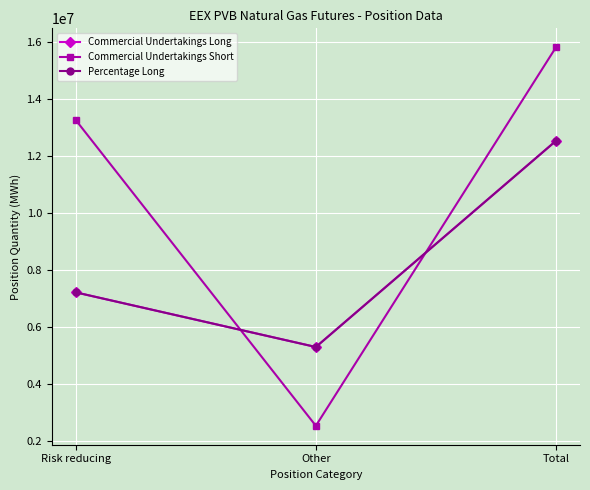

Reading left to right, transcribe all the data shown in this chart.

Commercial Undertakings Long: 7222190.0	5307570.0	12529760.0
Commercial Undertakings Short: 13259180.0	2548080.0	15807260.0
Percentage Long: 7222170.9	5307589.1	12529760.0